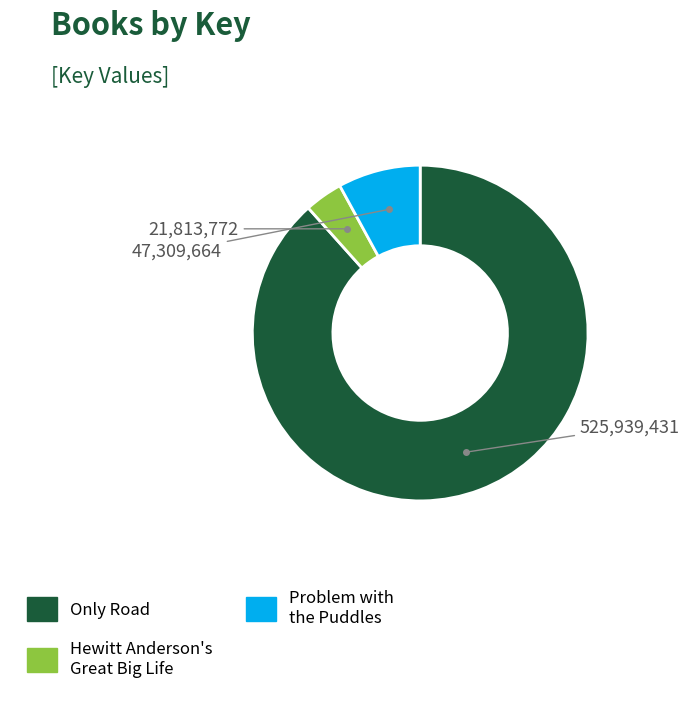

Which has a higher value, Hewitt Anderson's Great Big Life or Problem with the Puddles?

Problem with the Puddles